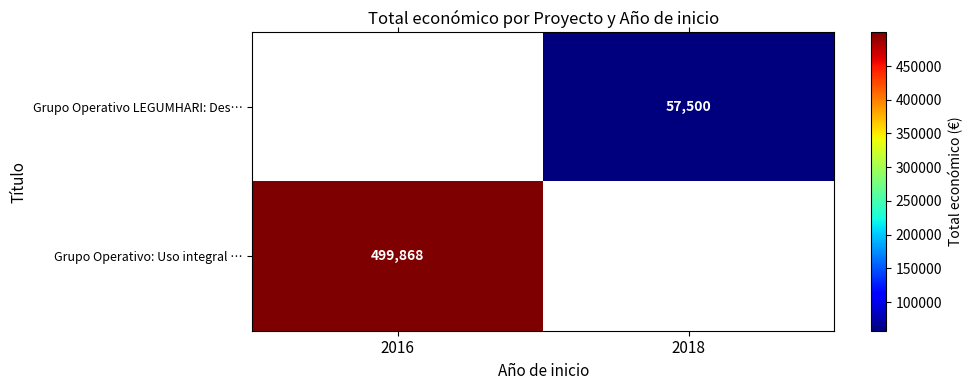

The Grupo Operativo: Uso integral … series shows 499868 at 2016. True or false?

True